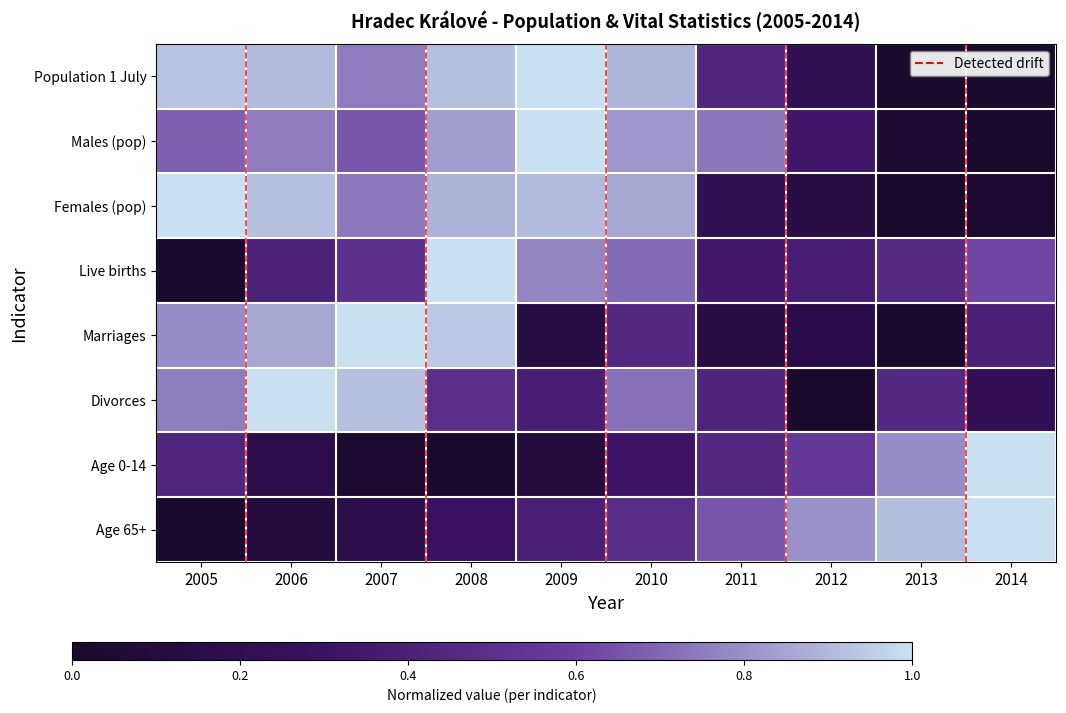

Reading right to left, list all the values displayed in this chart.

Population 1 July: 2014=0.0	2013=0.0	2012=0.2	2011=0.4	2010=0.9	2009=1.0	2008=0.9	2007=0.8	2006=0.9	2005=0.9
Males (pop): 2014=0.0	2013=0.0	2012=0.3	2011=0.7	2010=0.8	2009=1.0	2008=0.8	2007=0.7	2006=0.8	2005=0.7
Females (pop): 2014=0.0	2013=0.0	2012=0.1	2011=0.2	2010=0.9	2009=0.9	2008=0.9	2007=0.7	2006=0.9	2005=1.0
Live births: 2014=0.6	2013=0.5	2012=0.4	2011=0.3	2010=0.7	2009=0.8	2008=1.0	2007=0.5	2006=0.4	2005=0.0
Marriages: 2014=0.4	2013=0.0	2012=0.2	2011=0.1	2010=0.5	2009=0.1	2008=0.9	2007=1.0	2006=0.9	2005=0.8
Divorces: 2014=0.2	2013=0.4	2012=0.0	2011=0.4	2010=0.7	2009=0.4	2008=0.5	2007=0.9	2006=1.0	2005=0.8
Age 0-14: 2014=1.0	2013=0.8	2012=0.6	2011=0.4	2010=0.3	2009=0.1	2008=0.0	2007=0.0	2006=0.2	2005=0.4
Age 65+: 2014=1.0	2013=0.9	2012=0.8	2011=0.7	2010=0.5	2009=0.4	2008=0.3	2007=0.2	2006=0.1	2005=0.0